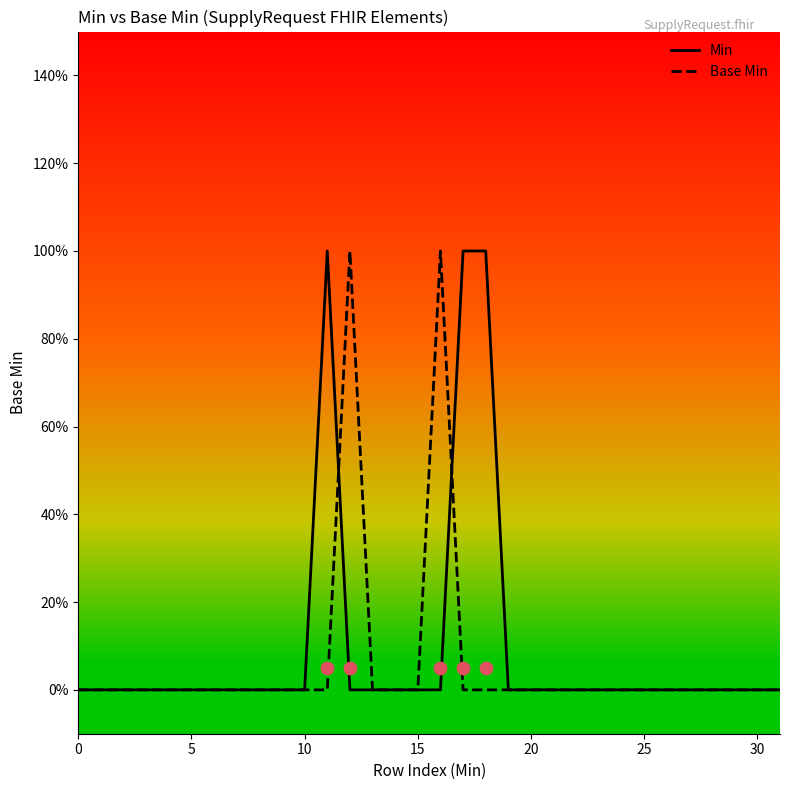

What are all the series names shown in the legend?

Min, Base Min